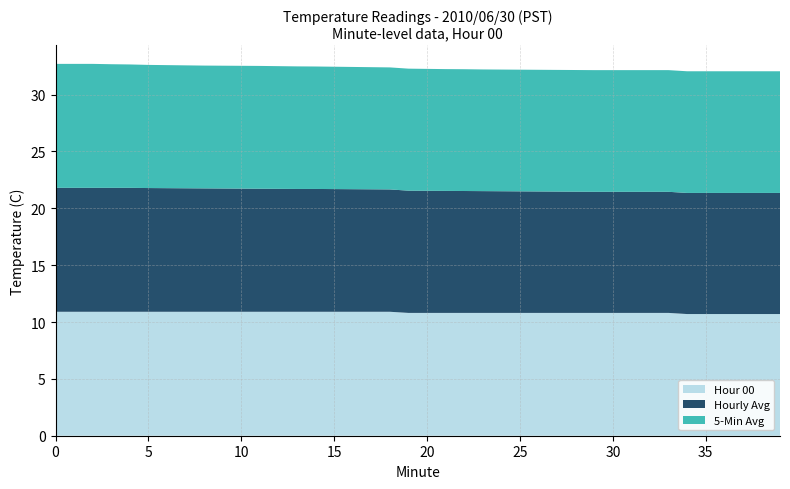

Reading left to right, list all the values displayed in this chart.

Hour 00: 0=10.9	1=10.9	2=10.9	3=10.9	4=10.9	5=10.9	6=10.9	7=10.9	8=10.9	9=10.9	10=10.9	11=10.9	12=10.9	13=10.9	14=10.9	15=10.9	16=10.9	17=10.9	18=10.9	19=10.8	20=10.8	21=10.8	22=10.8	23=10.8	24=10.8	25=10.8	26=10.8	27=10.8	28=10.8	29=10.8	30=10.8	31=10.8	32=10.8	33=10.8	34=10.7	35=10.7	36=10.7	37=10.7	38=10.7	39=10.7
Hourly Avg: 0=10.9	1=10.9	2=10.9	3=10.9	4=10.9	5=10.9	6=10.9	7=10.9	8=10.8	9=10.8	10=10.8	11=10.8	12=10.8	13=10.8	14=10.8	15=10.8	16=10.8	17=10.8	18=10.8	19=10.8	20=10.7	21=10.7	22=10.7	23=10.7	24=10.7	25=10.7	26=10.7	27=10.7	28=10.7	29=10.7	30=10.7	31=10.7	32=10.7	33=10.7	34=10.7	35=10.7	36=10.7	37=10.7	38=10.7	39=10.7
5-Min Avg: 0=10.9	1=10.9	2=10.9	3=10.9	4=10.8	5=10.8	6=10.8	7=10.8	8=10.8	9=10.8	10=10.8	11=10.8	12=10.8	13=10.8	14=10.8	15=10.8	16=10.8	17=10.7	18=10.7	19=10.7	20=10.7	21=10.7	22=10.7	23=10.7	24=10.7	25=10.7	26=10.7	27=10.7	28=10.7	29=10.7	30=10.7	31=10.7	32=10.7	33=10.7	34=10.7	35=10.7	36=10.7	37=10.7	38=10.7	39=10.7